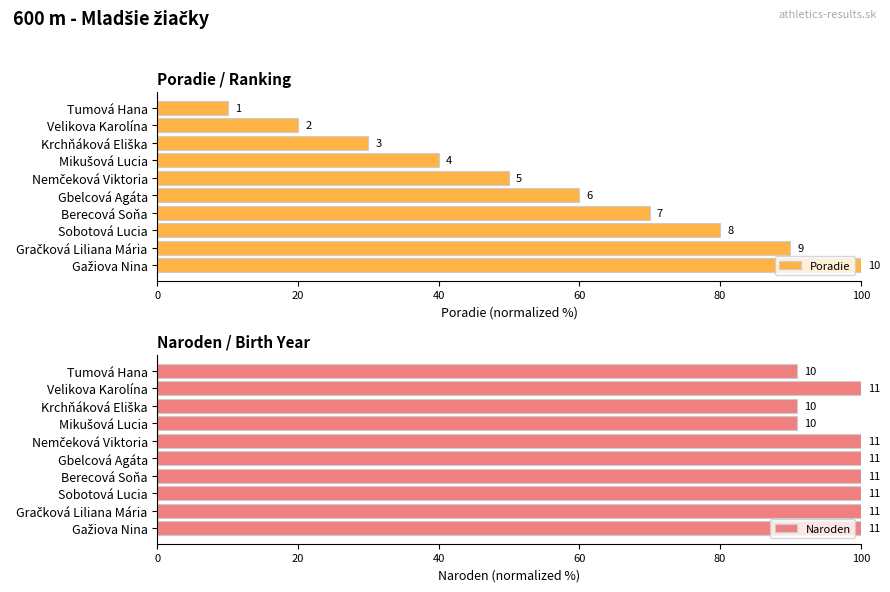

What is the difference between the second highest and minimum values in the Poradie series?

80.0